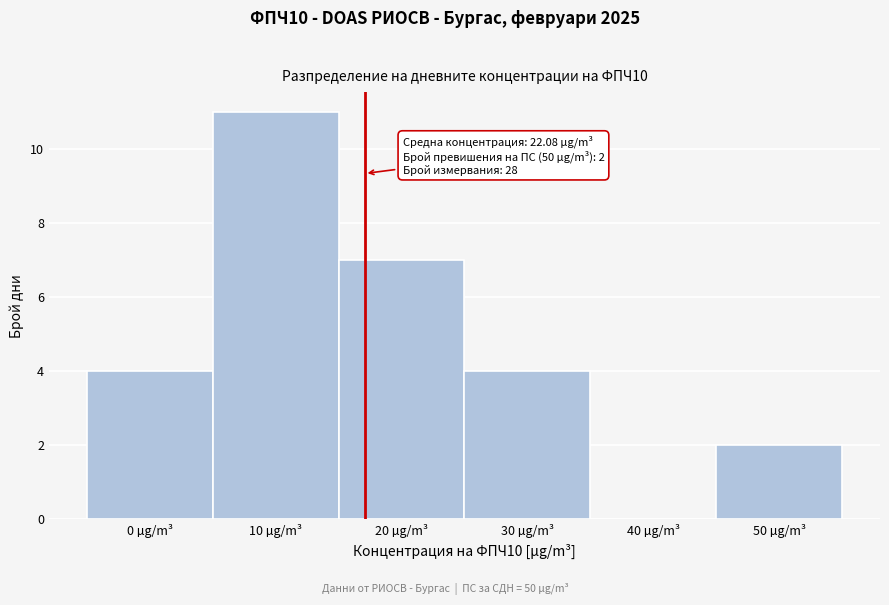

Reading left to right, extract all data points from this chart.

0 µg/m³=4	10 µg/m³=11	20 µg/m³=7	30 µg/m³=4	40 µg/m³=0	50 µg/m³=2